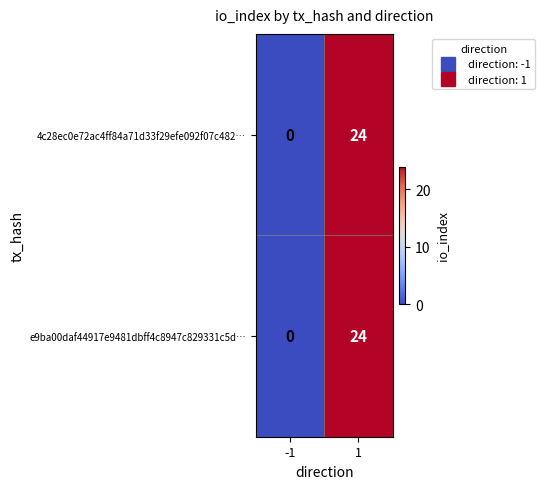

Reading right to left, what are all the values shown in this chart?

4c28ec0e72ac4ff84a71d33f29efe092f07c482…: 24	0
e9ba00daf44917e9481dbff4c8947c829331c5d…: 24	0